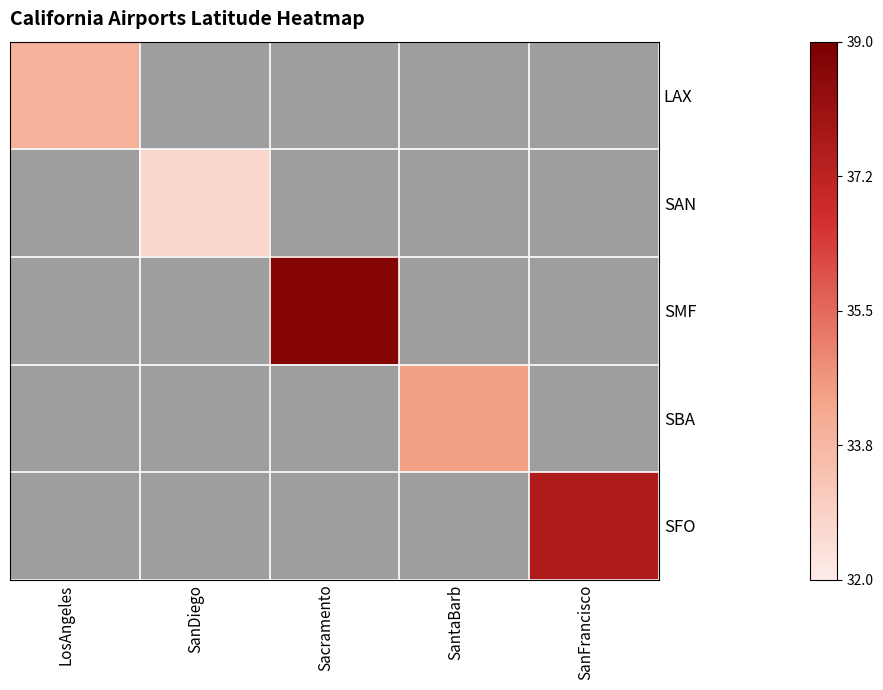

Count the number of data series in this chart.

5